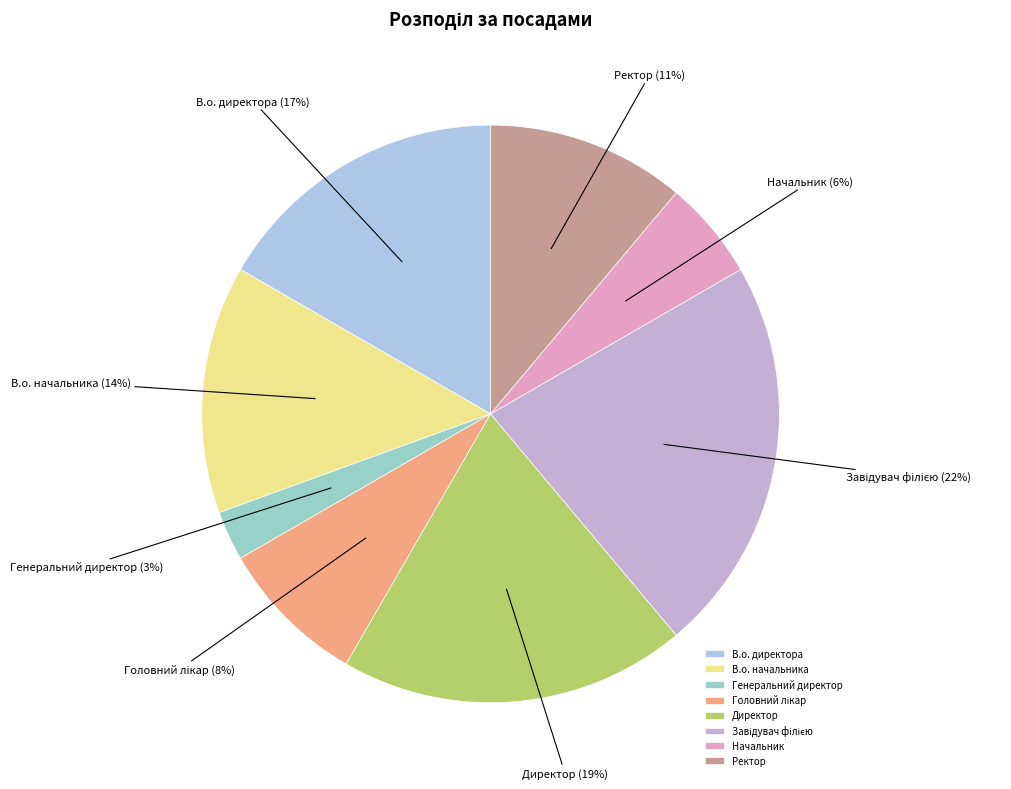

Is the sum of Директор and В.о. директора greater than half?

No